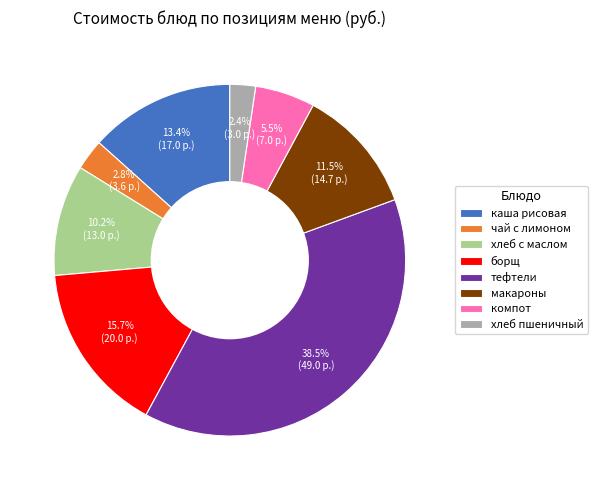

Between борщ and тефтели, which is larger?

тефтели